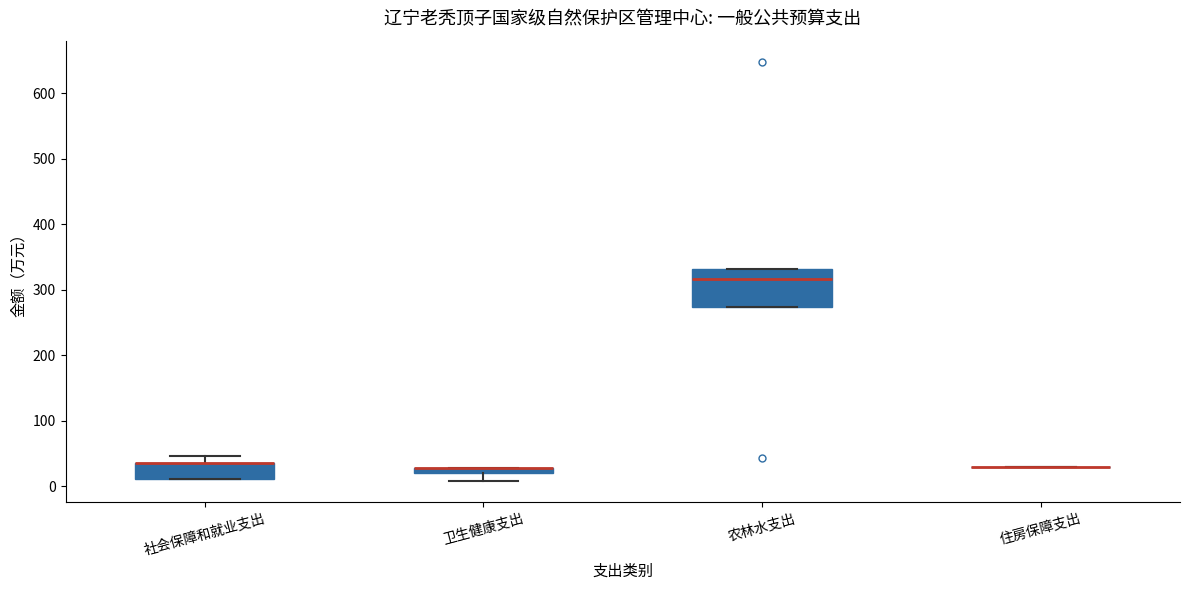

Where does the lower whisker of the box for 卫生健康支出 end on the y-axis? The values are not printed on the chart, so give them approximately, as read against the axis.

10